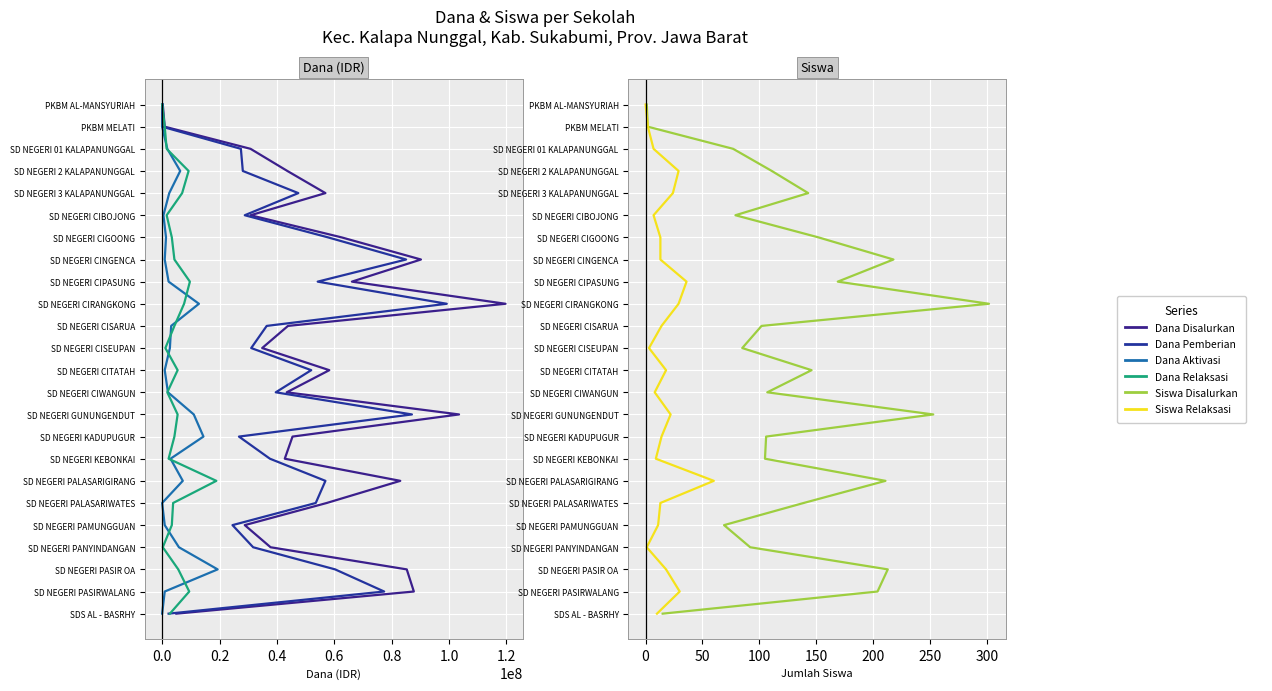

How many categories are shown in the chart?

24